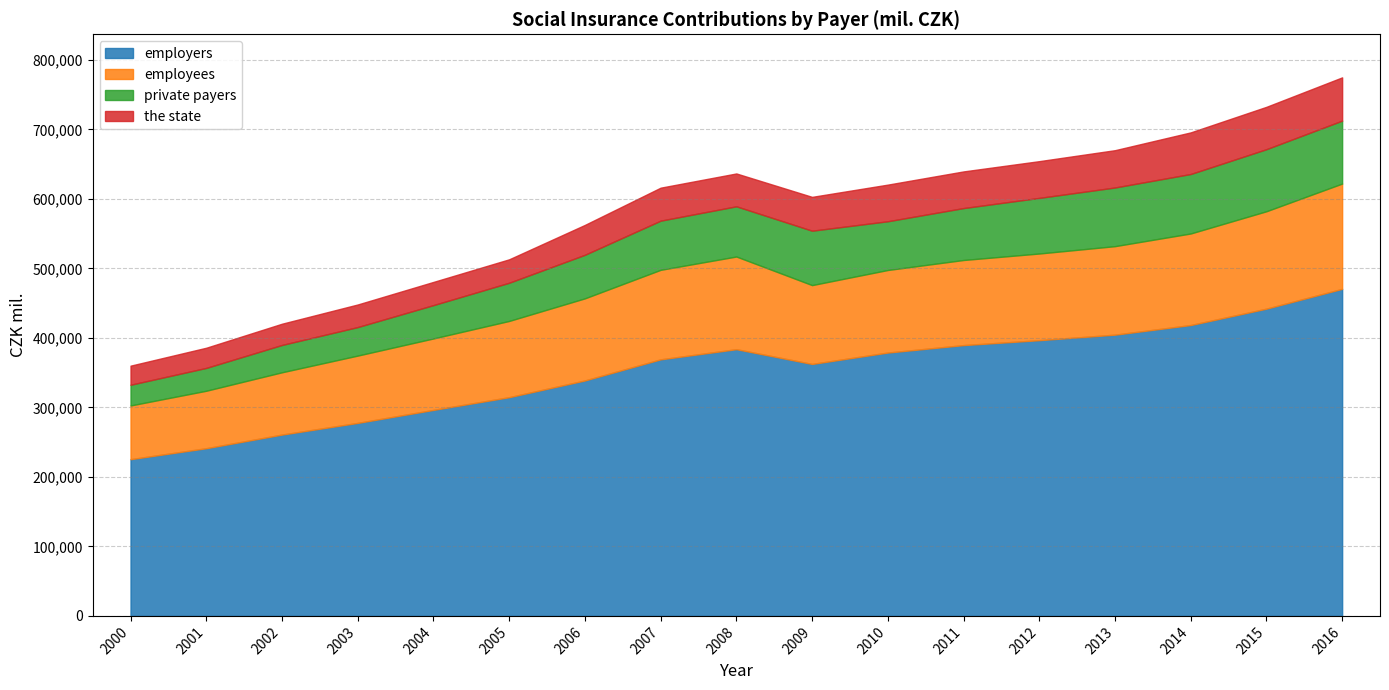

Reading left to right, extract all data points from this chart.

employers: 2000=225487	2001=241273	2002=260871	2003=277696	2004=296396	2005=314689	2006=338761	2007=369127	2008=383746	2009=362515	2010=378900	2011=389617	2012=396717	2013=404649	2014=418489	2015=442060	2016=470569
employees: 2000=77272	2001=82673	2002=89643	2003=96837	2004=102793	2005=109691	2006=118124	2007=128787	2008=133334	2009=113424	2010=118788	2011=122456	2012=124689	2013=127338	2014=131735	2015=140146	2016=151463
private payers: 2000=29803	2001=32862	2002=39313	2003=41036	2004=47967	2005=54957	2006=62671	2007=70746	2008=72249	2009=78280	2010=70127	2011=74709	2012=80014	2013=84399	2014=85580	2015=89305	2016=90548
the state: 2000=27464	2001=29026	2002=30561	2003=32493	2004=33378	2005=33732	2006=42998	2007=47459	2008=47253	2009=48673	2010=52700	2011=52717	2012=52867	2013=53676	2014=59868	2015=60944	2016=62253